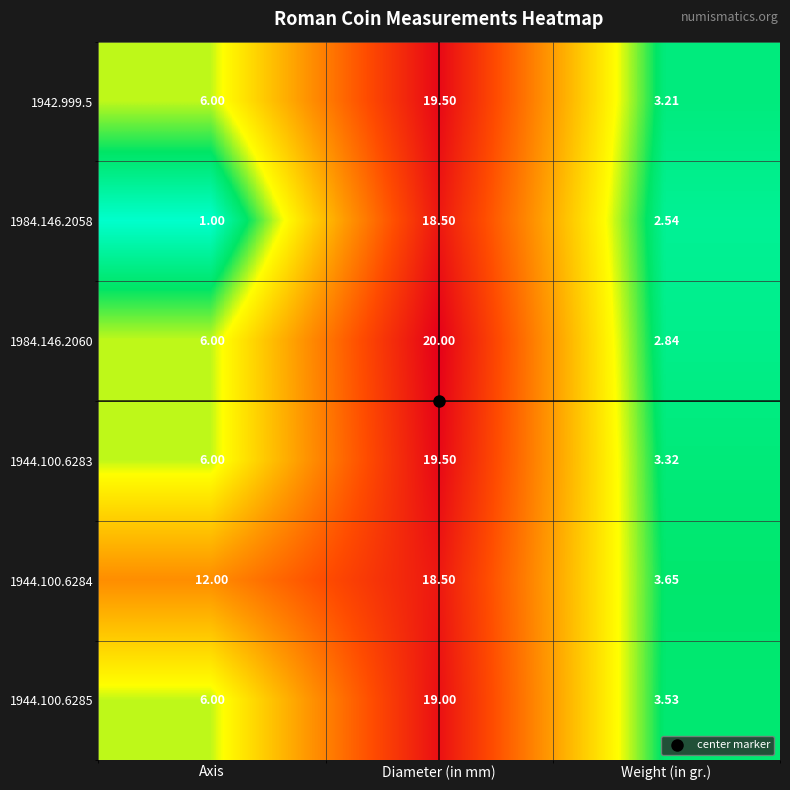

List the labels in order of 1942.999.5 value, largest first.

Diameter (in mm), Axis, Weight (in gr.)